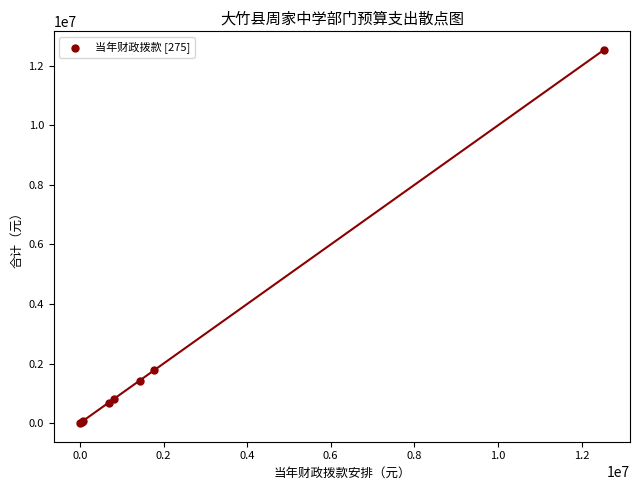

What Y value in the scatter plot is closest to 6266593?

1781345